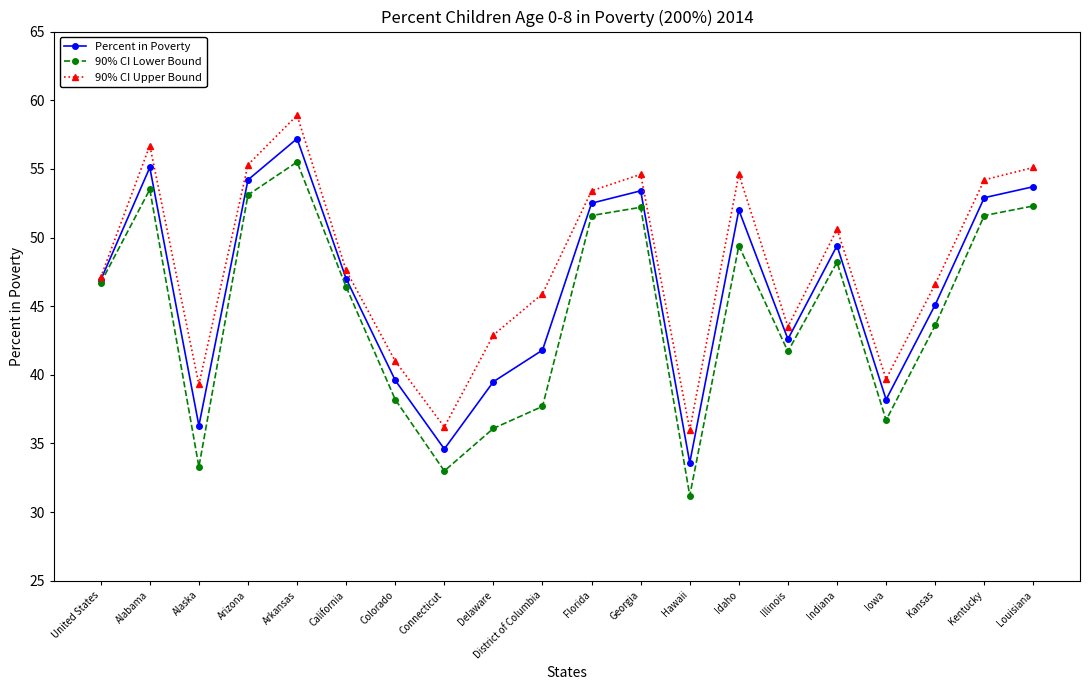

What is the sum of the 90% CI Upper Bound values at Hawaii and Georgia?

90.6